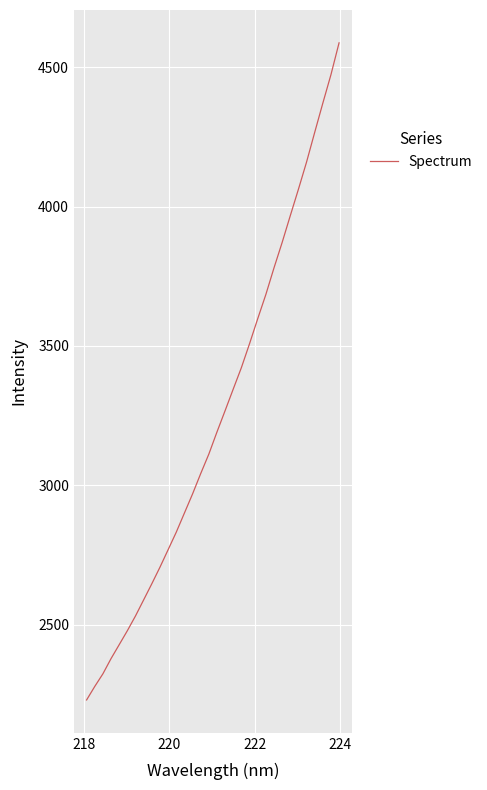

What is the maximum value shown in the chart?

4587.8